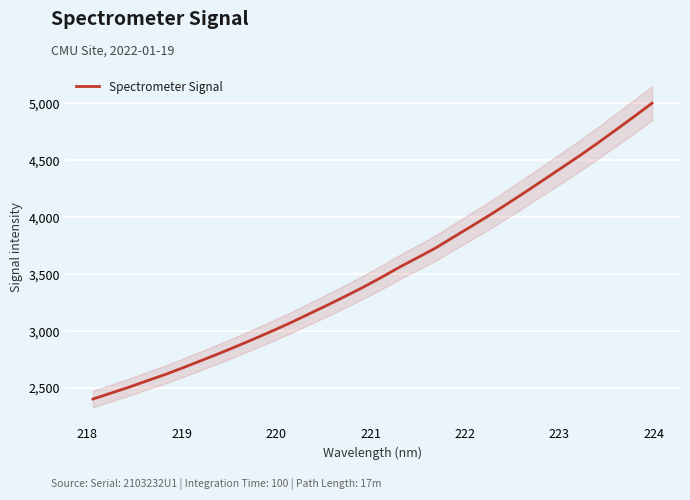

What is the difference between the maximum and second lowest values?

2545.5